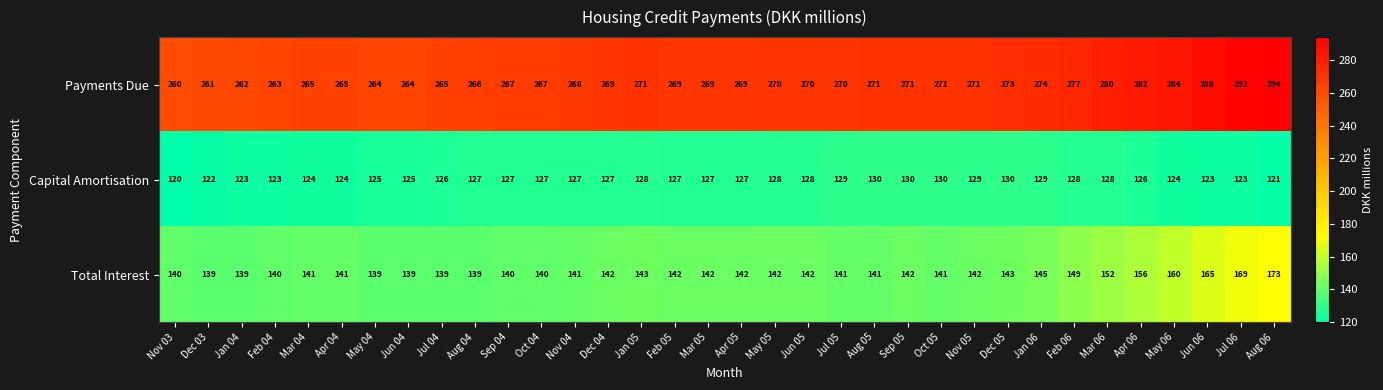

What value does the Payments Due series have at Jul 05, to the nearest 5?

270